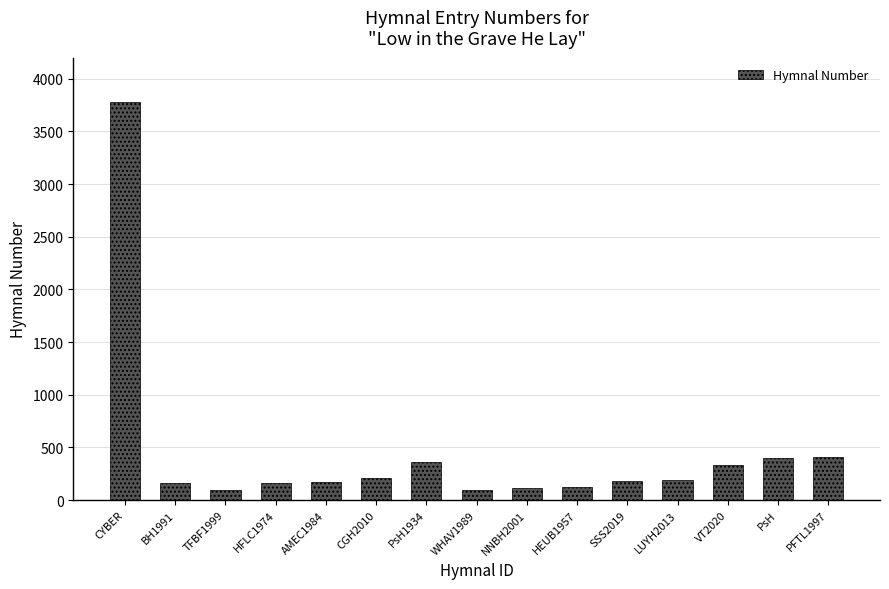

What is the maximum value shown in the chart?

3782